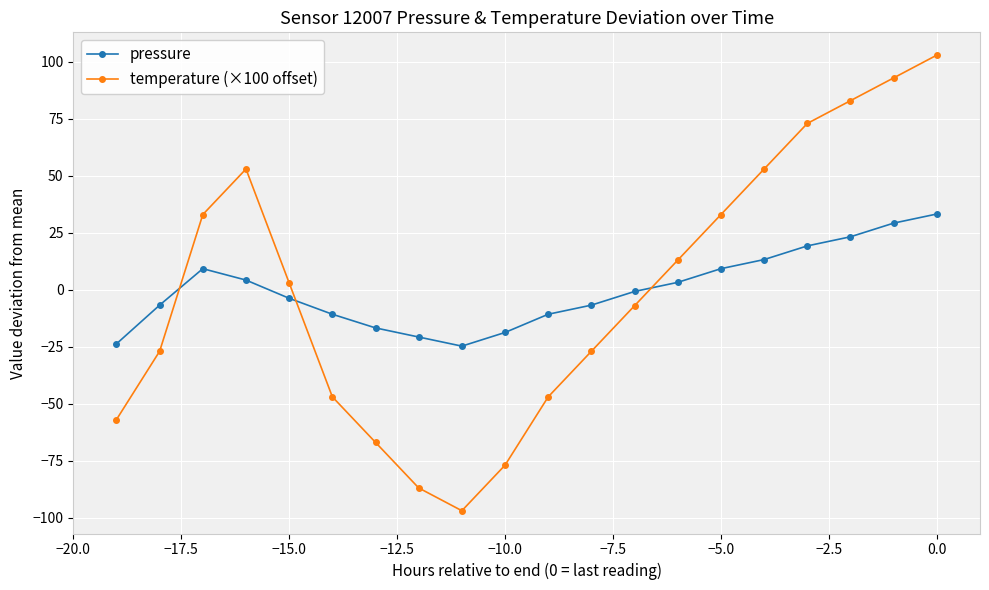

Count the number of categories in the chart.

20